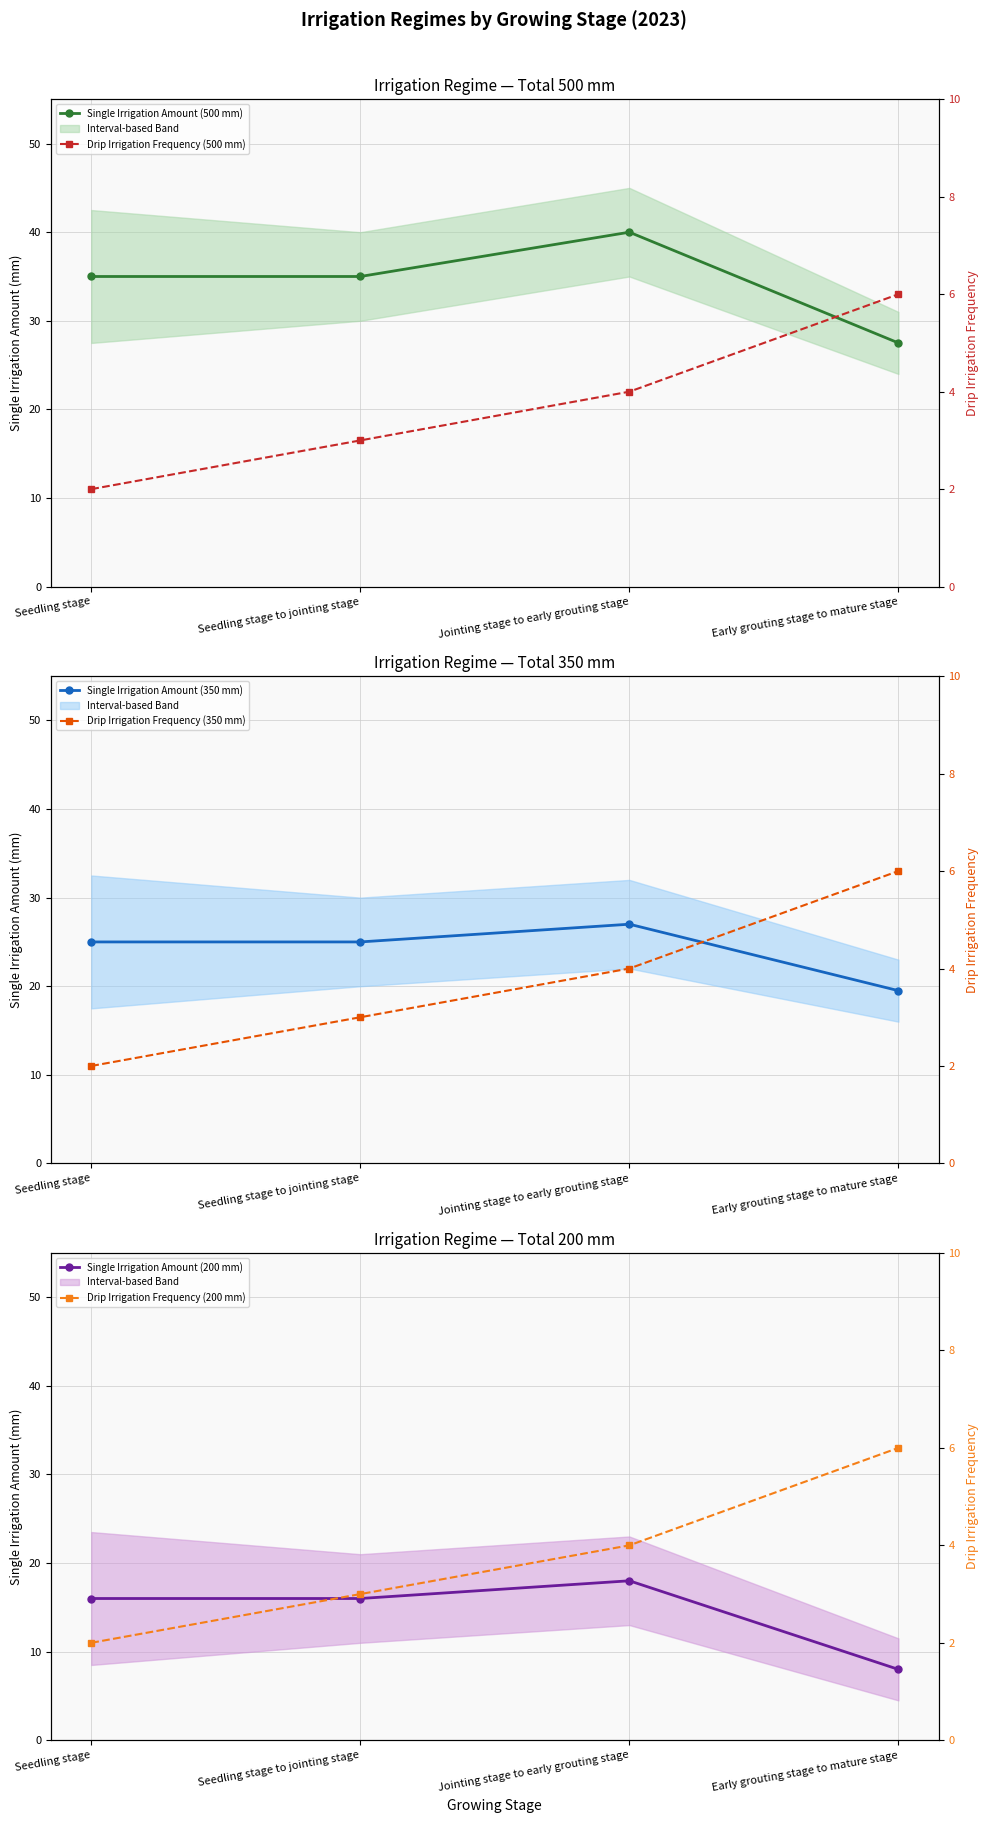

Is it true that Drip Irrigation Frequency (350 mm) equals 2.0 at Seedling stage?

True